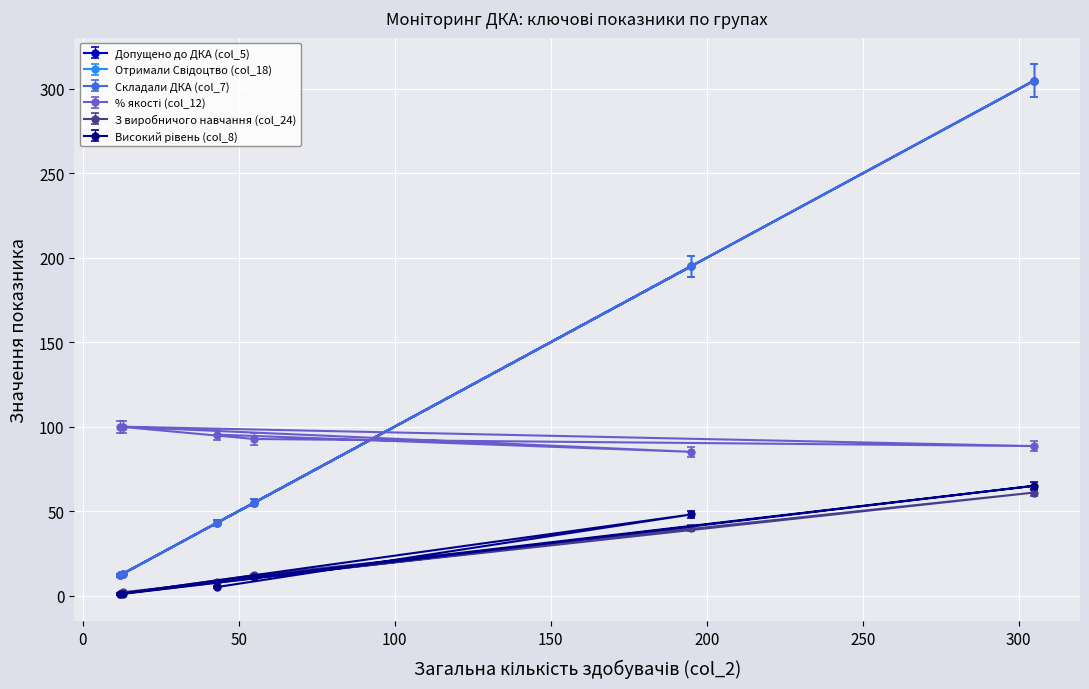

The value of % якості (col_12) at 43 is 52.5. True or false?

False